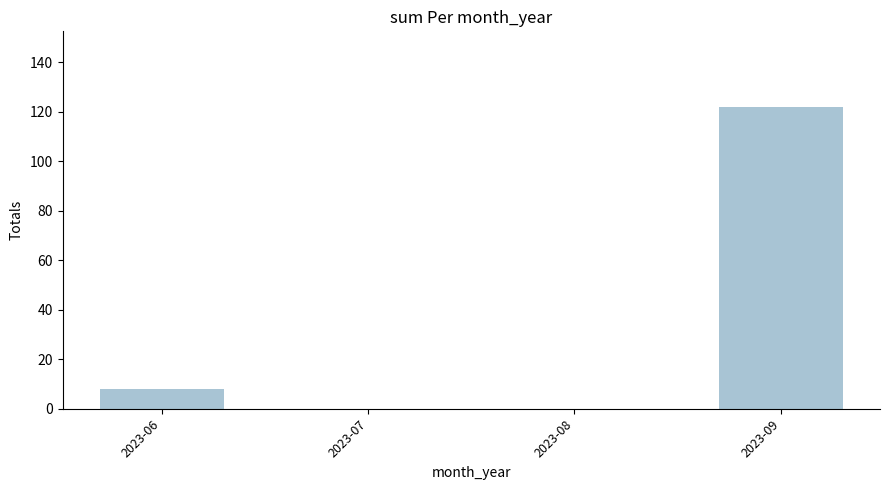

What is the maximum value shown in the chart?

122